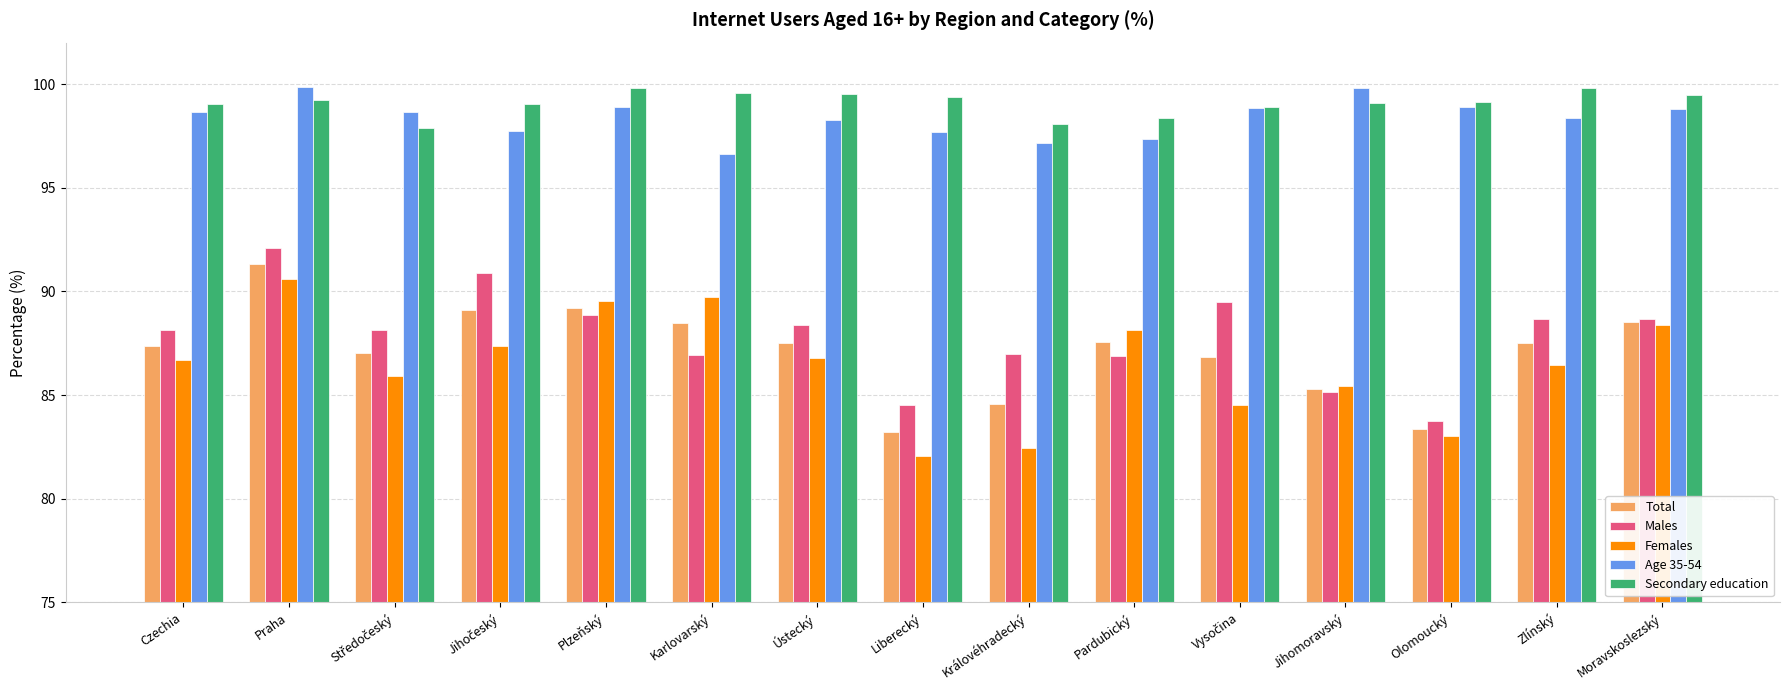

Is the value of Females at Liberecký greater than the value of Secondary education at Ústecký?

No